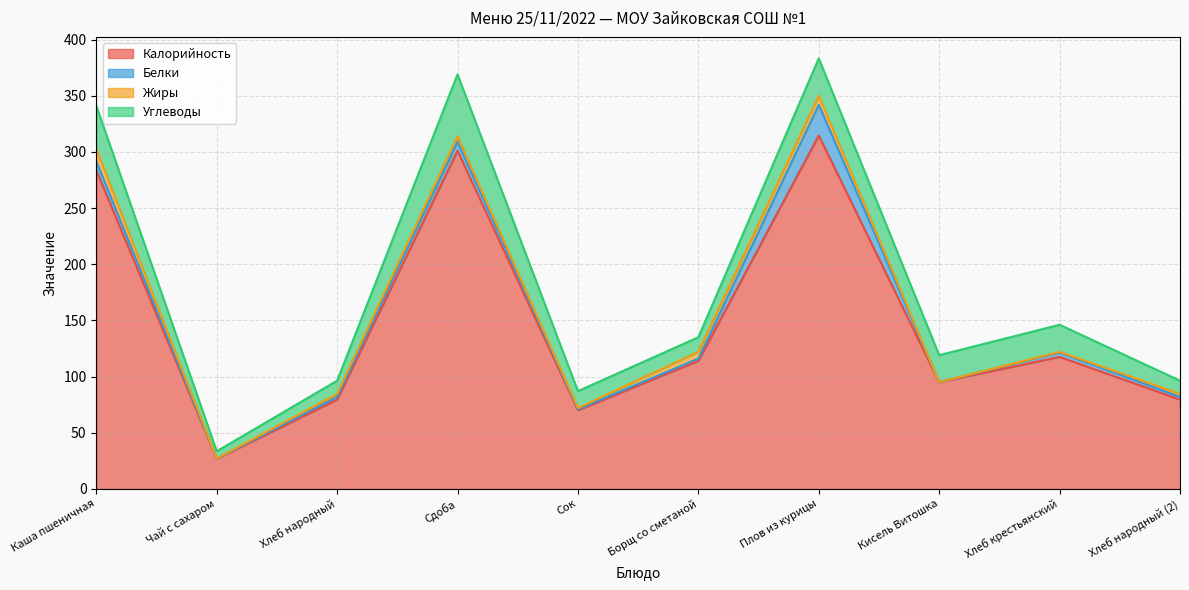

How many data points in Калорийность are less than 114?

5